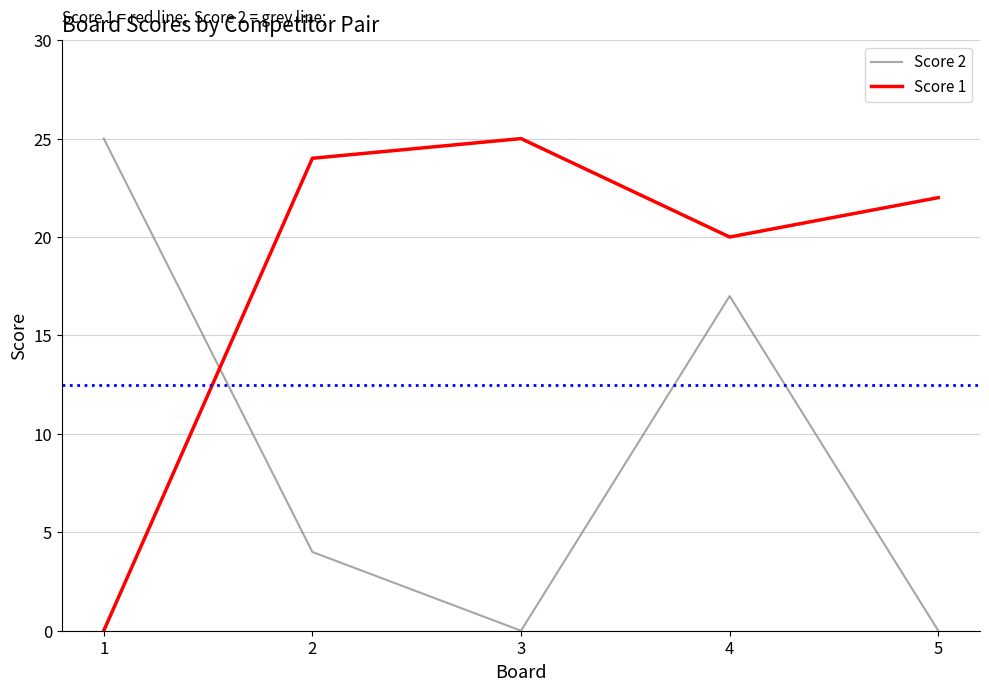

Which category has the lowest value in the Score 1 series?

1